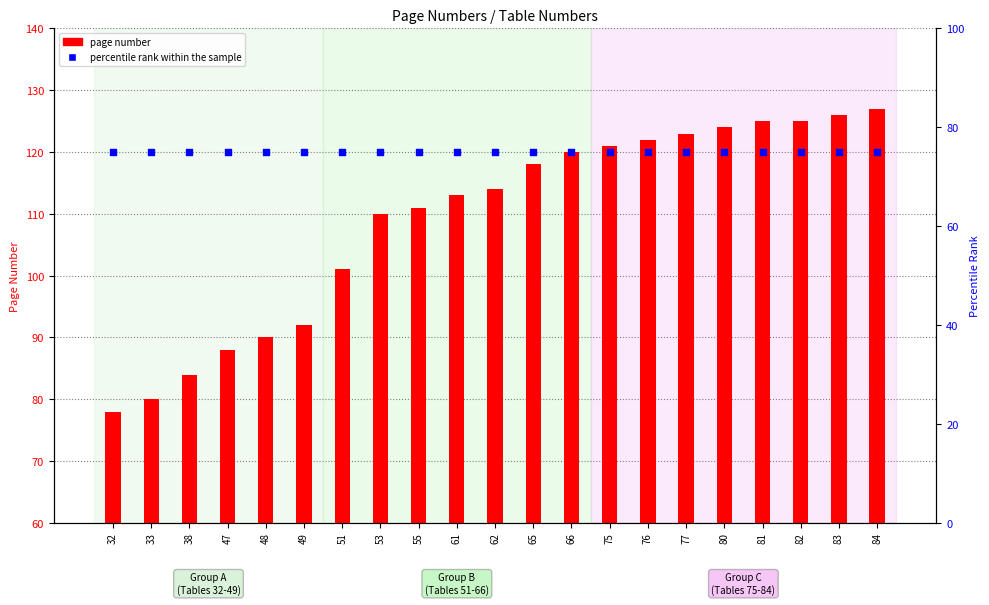

Which series has the largest Y range (max minus min)?

page number